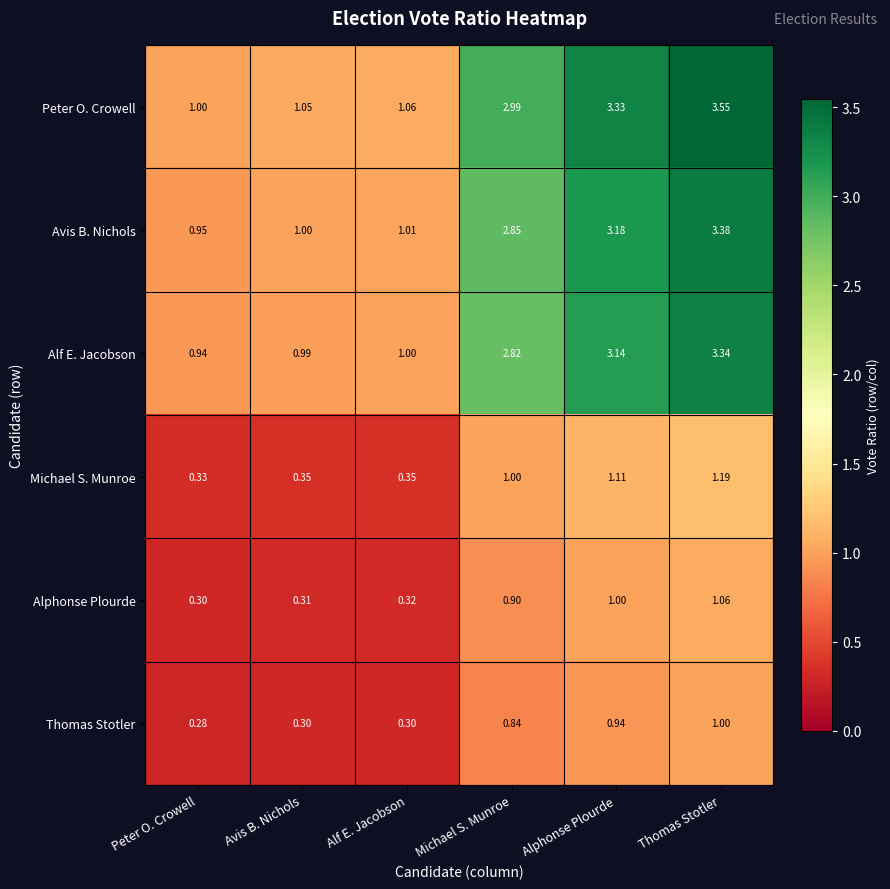

Which label corresponds to the smallest value in the chart?

Peter O. Crowell